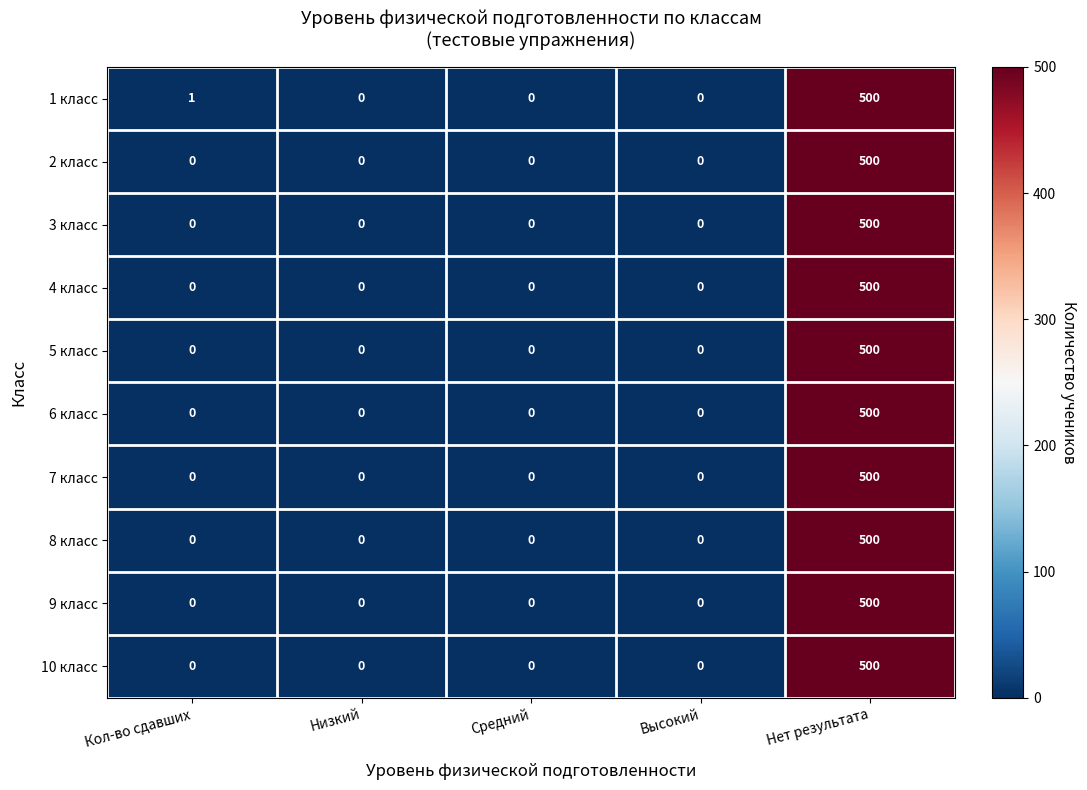

What is the difference between the maximum and minimum values in the 6 класс series?

500